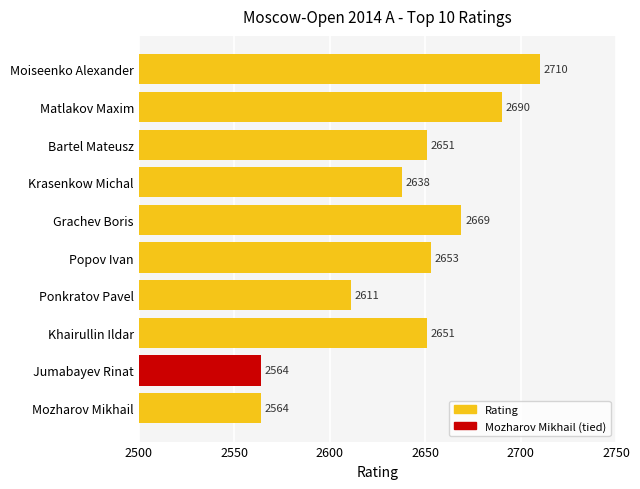

What is the label of the 4th bar from the bottom?

Ponkratov Pavel